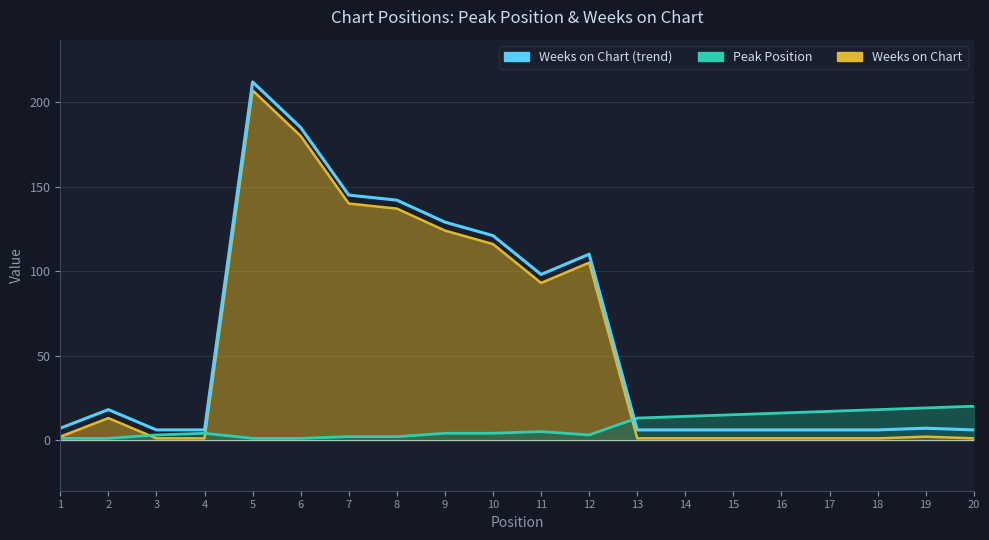

What is the difference between the maximum and minimum values?

206